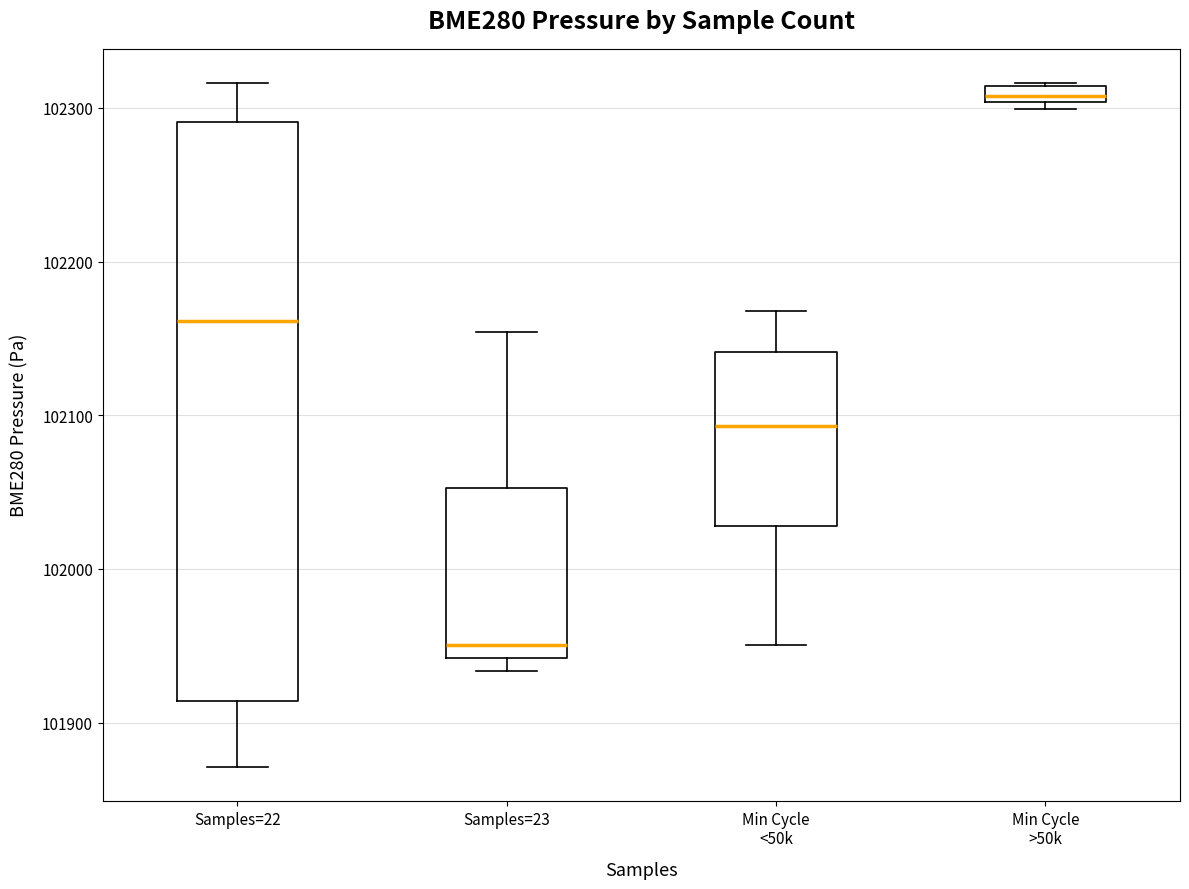

Where is the lower edge of the box for Min Cycle <50k on the y-axis? The values are not printed on the chart, so give them approximately, as read against the axis.

102030